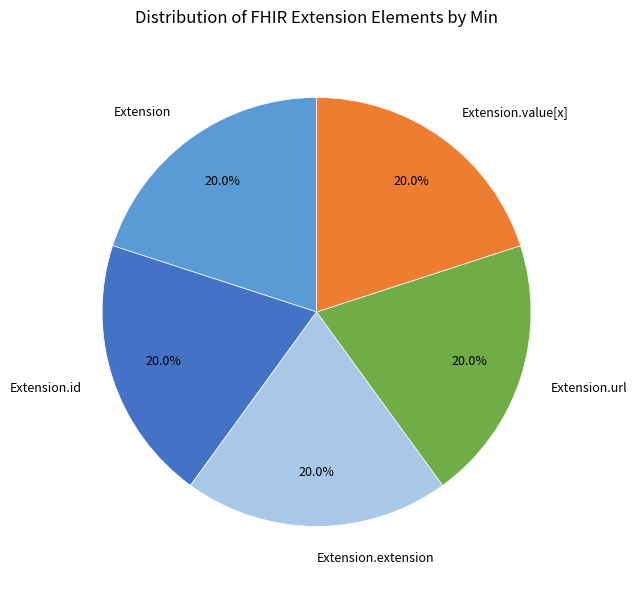

Count the number of slices in the pie.

5